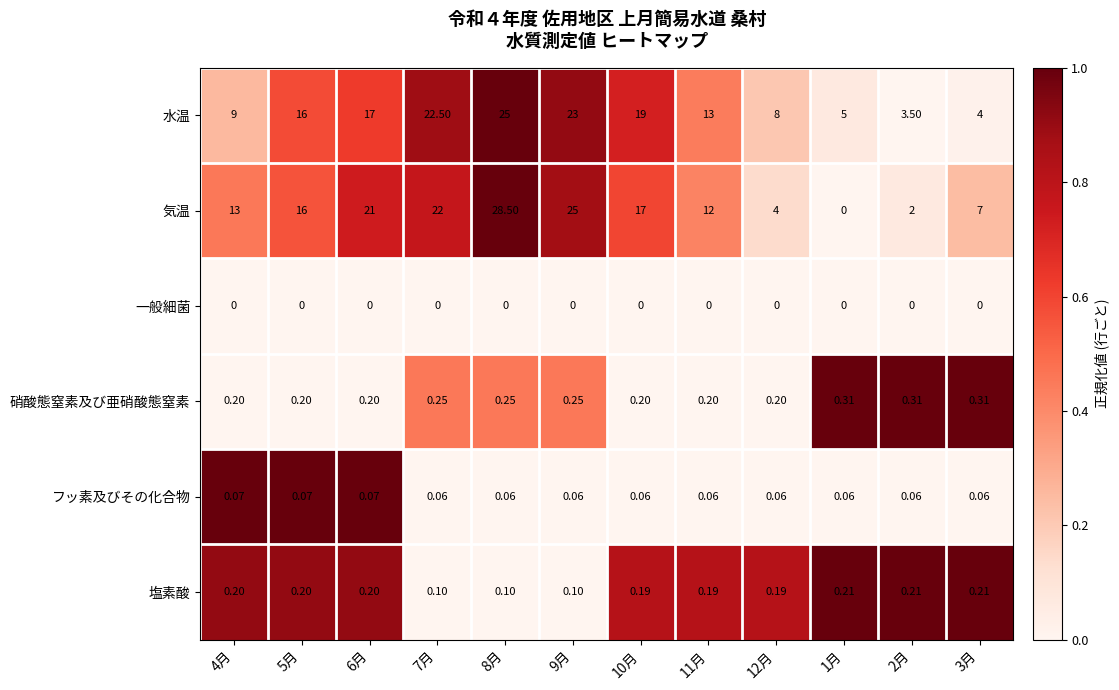

Which series has the largest range (max minus min)?

気温